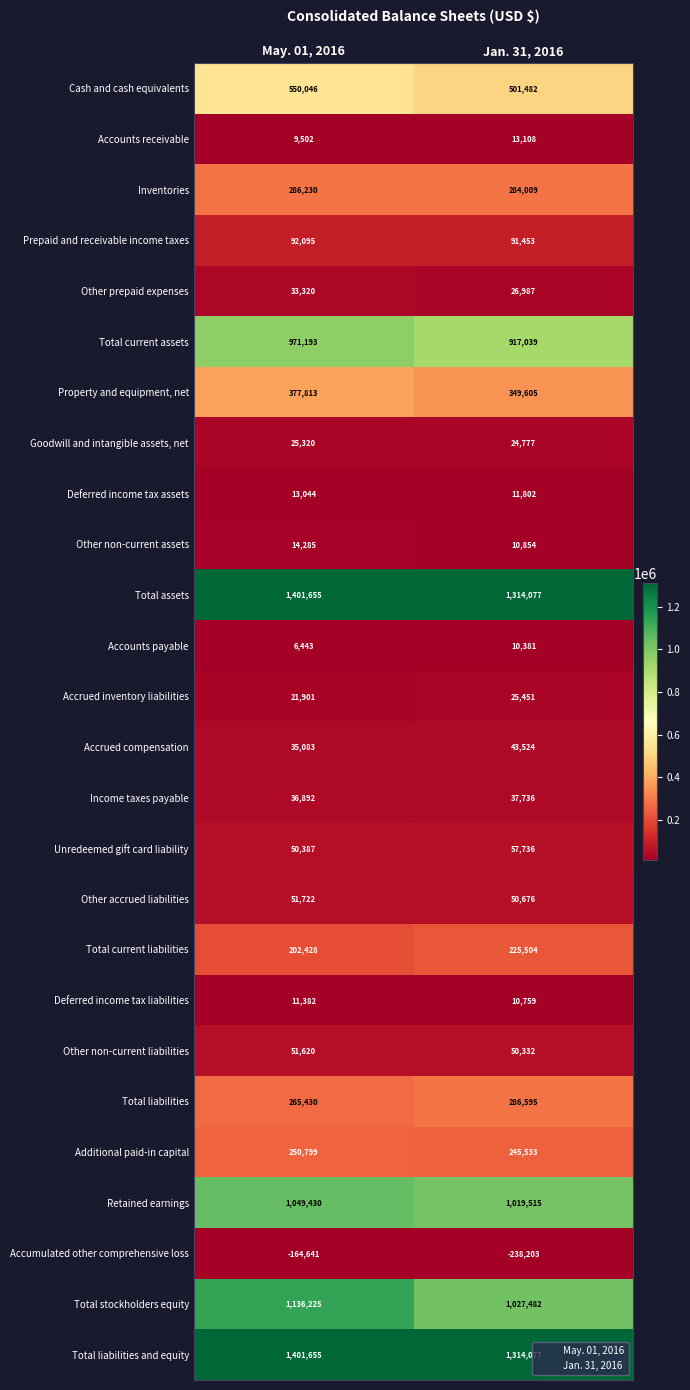

What is the sum of the Additional paid-in capital values at May. 01, 2016 and Jan. 31, 2016?

496332